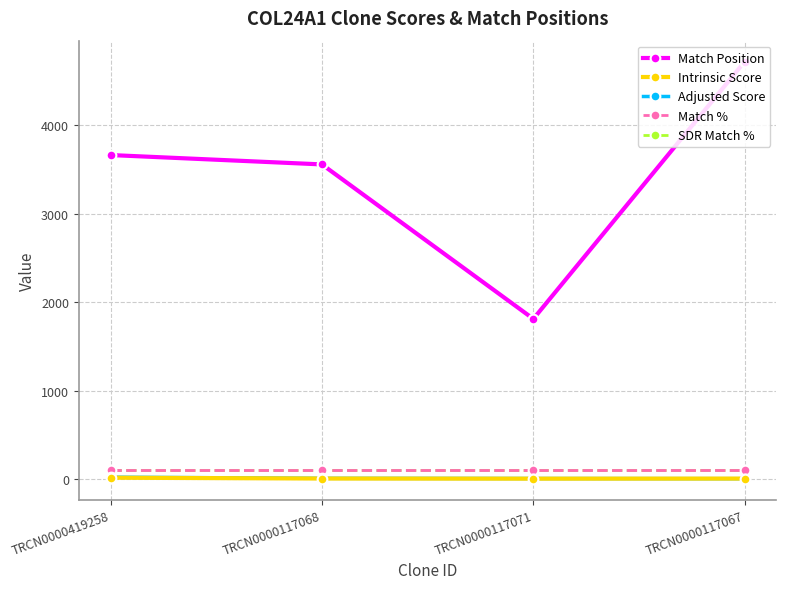

Reading right to left, what are all the values shown in this chart?

Match Position: 4719.0	1810.0	3556.0	3662.0
Intrinsic Score: 5.0	4.0	5.6	15.0
Adjusted Score: 4.0	5.7	7.9	21.0
Match %: 100.0	100.0	100.0	100.0
SDR Match %: 100.0	100.0	100.0	100.0